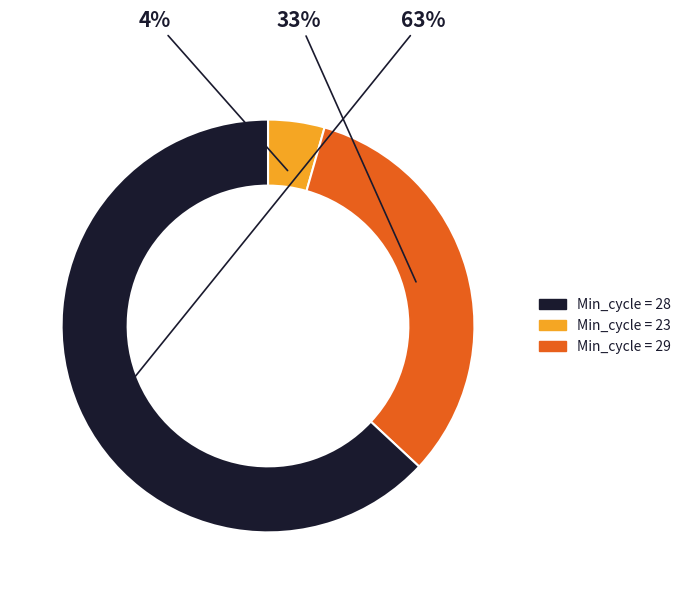

Is there any slice that represents more than half of the pie?

Yes